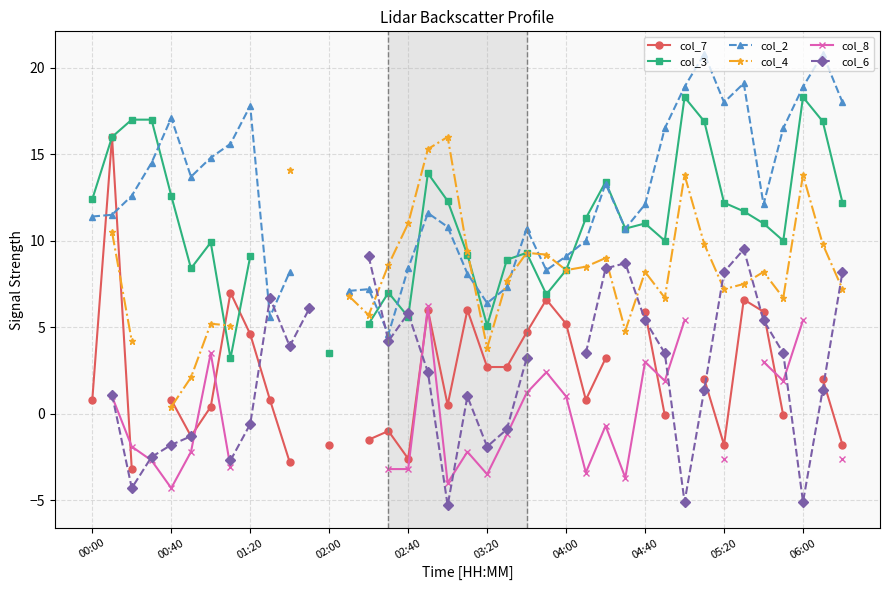

At which label is col_3 closest to 10?

29